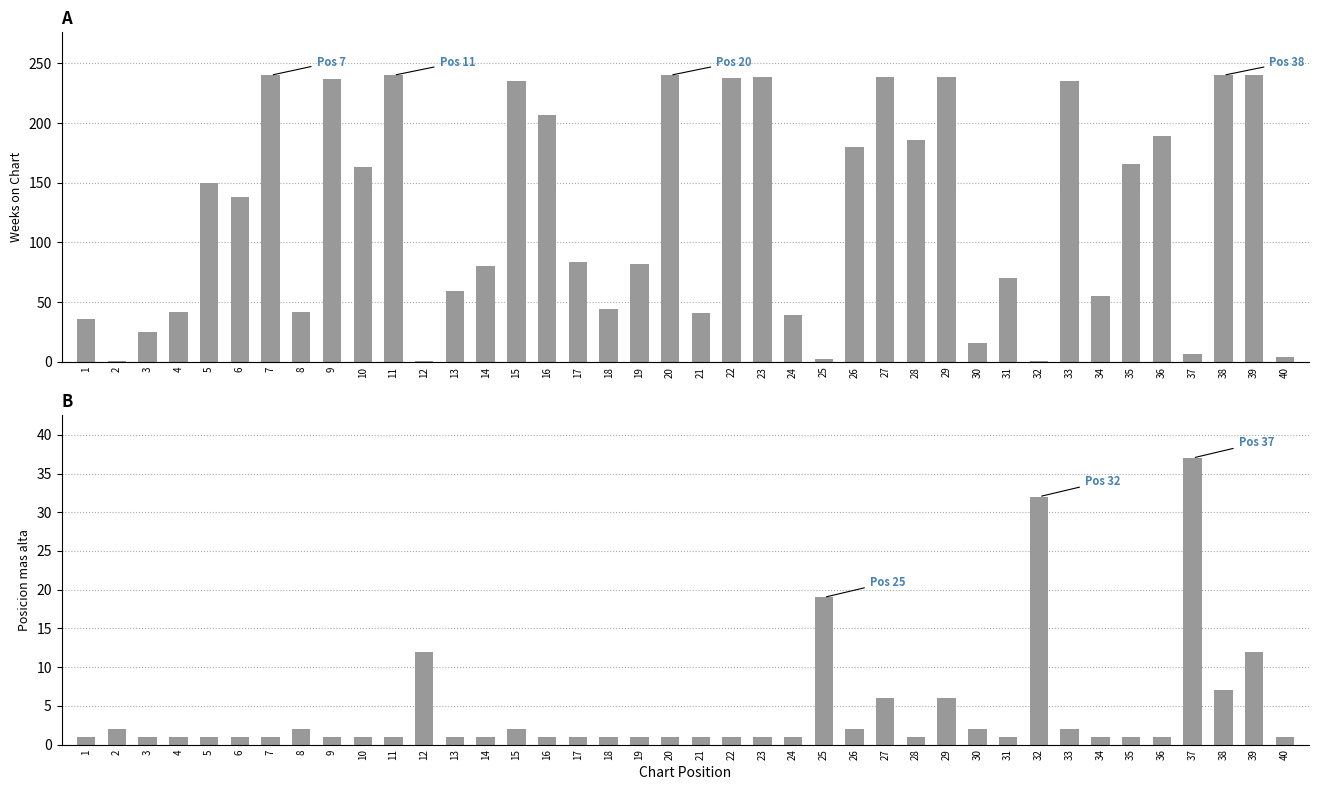

Which series has the largest total across all categories?

Weeks on Chart